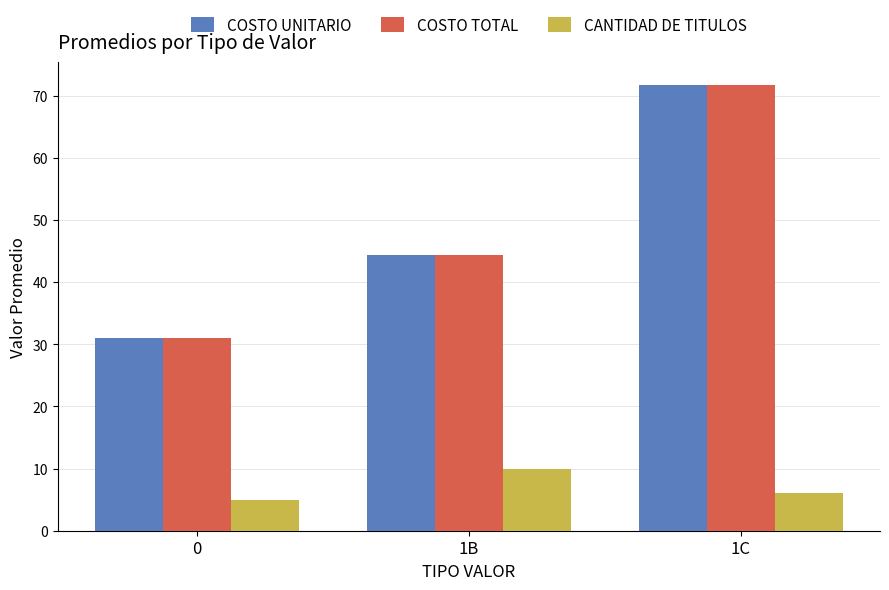

Reading left to right, what are all the values shown in this chart?

COSTO UNITARIO: 0=31.1	1B=44.4	1C=71.8
COSTO TOTAL: 0=31.1	1B=44.4	1C=71.8
CANTIDAD DE TITULOS: 0=5.0	1B=10.0	1C=6.0